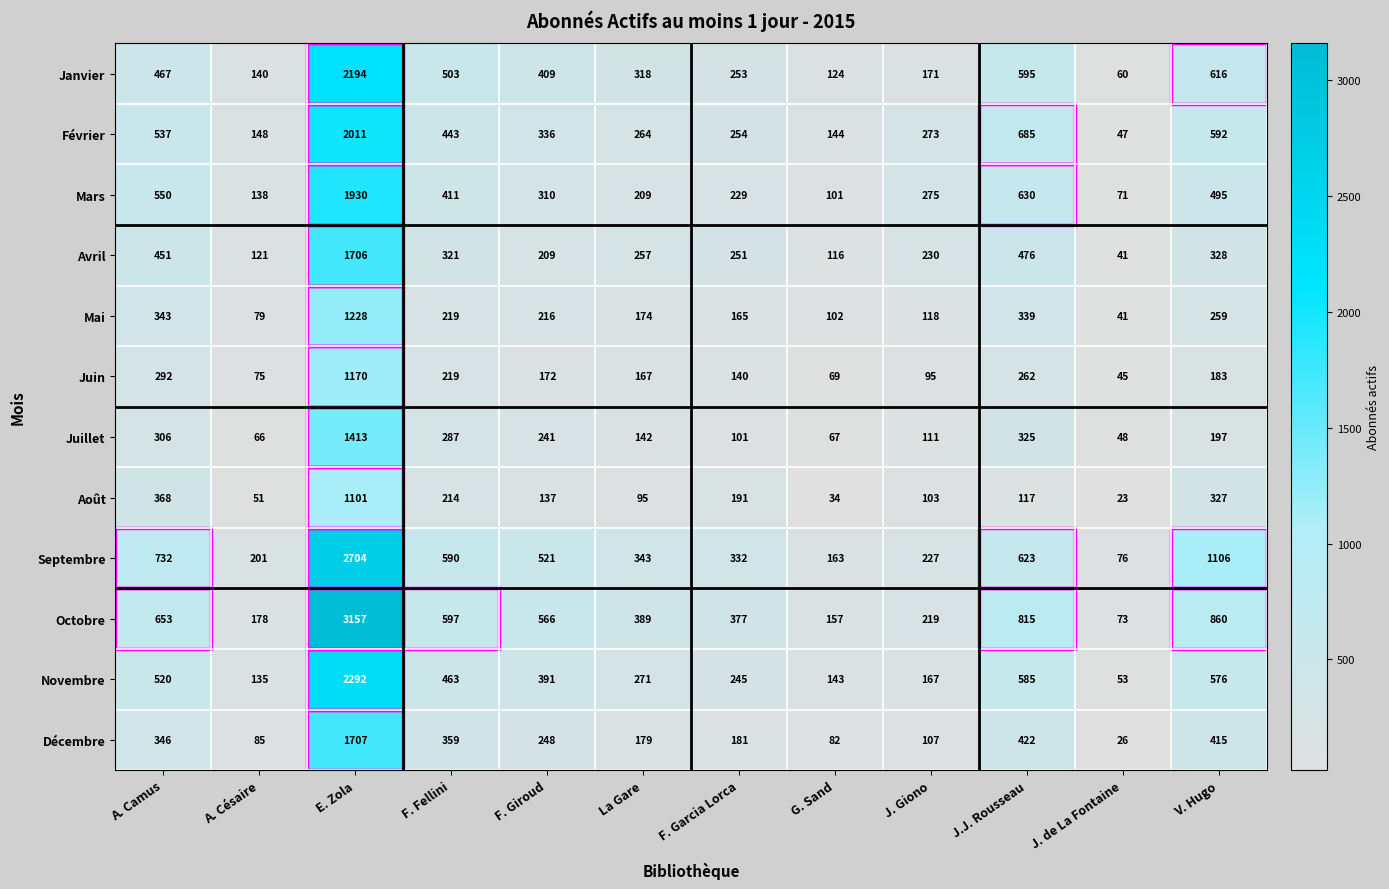

How many data points does each series have?

12